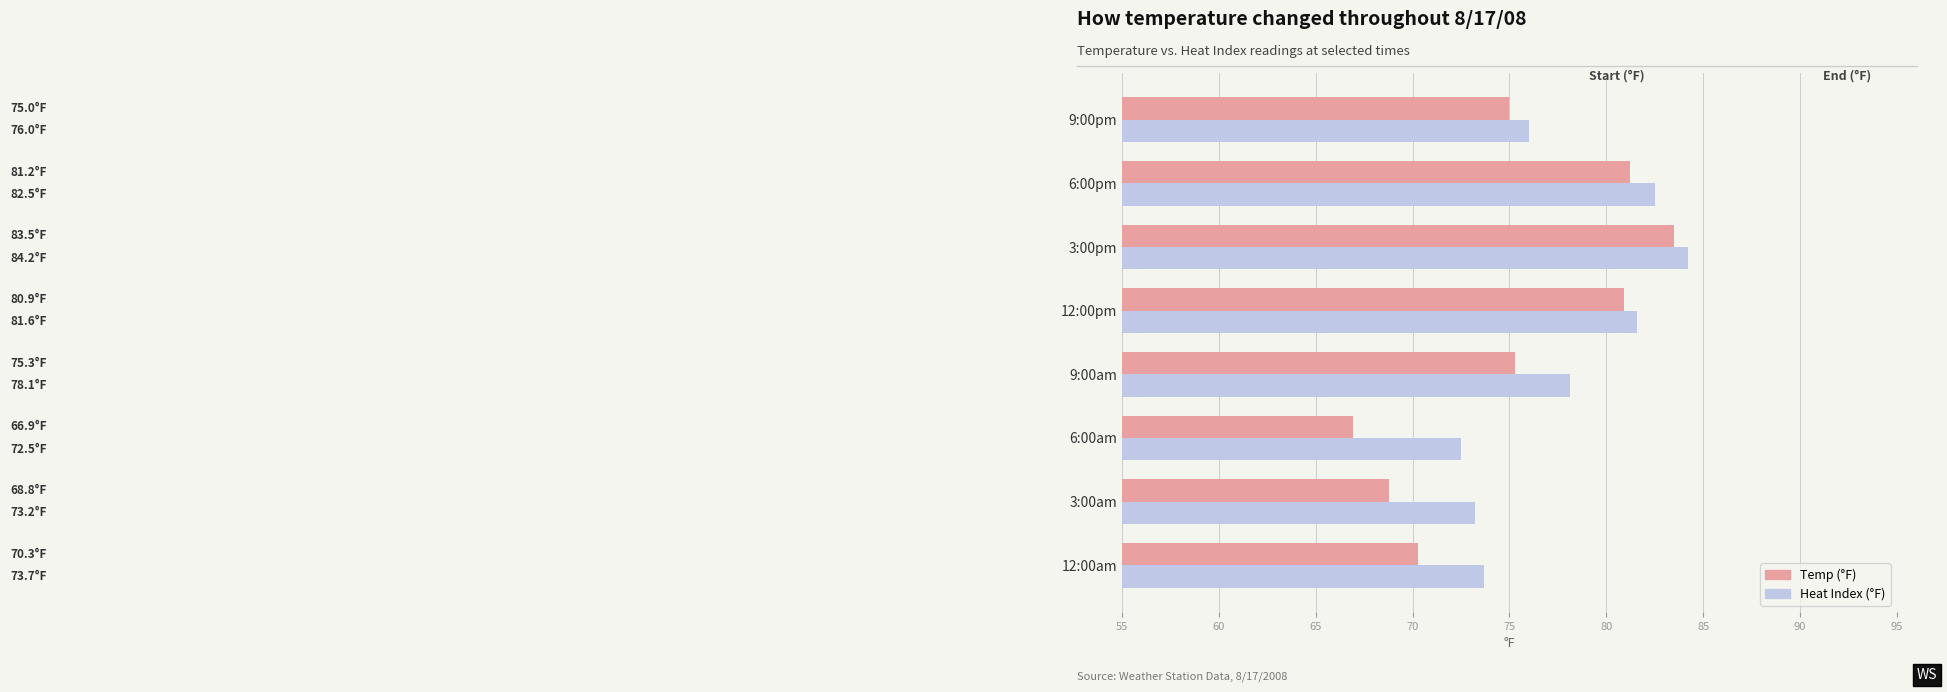

Rank the series at 12:00am from highest to lowest value.

Heat Index (°F), Temp (°F)